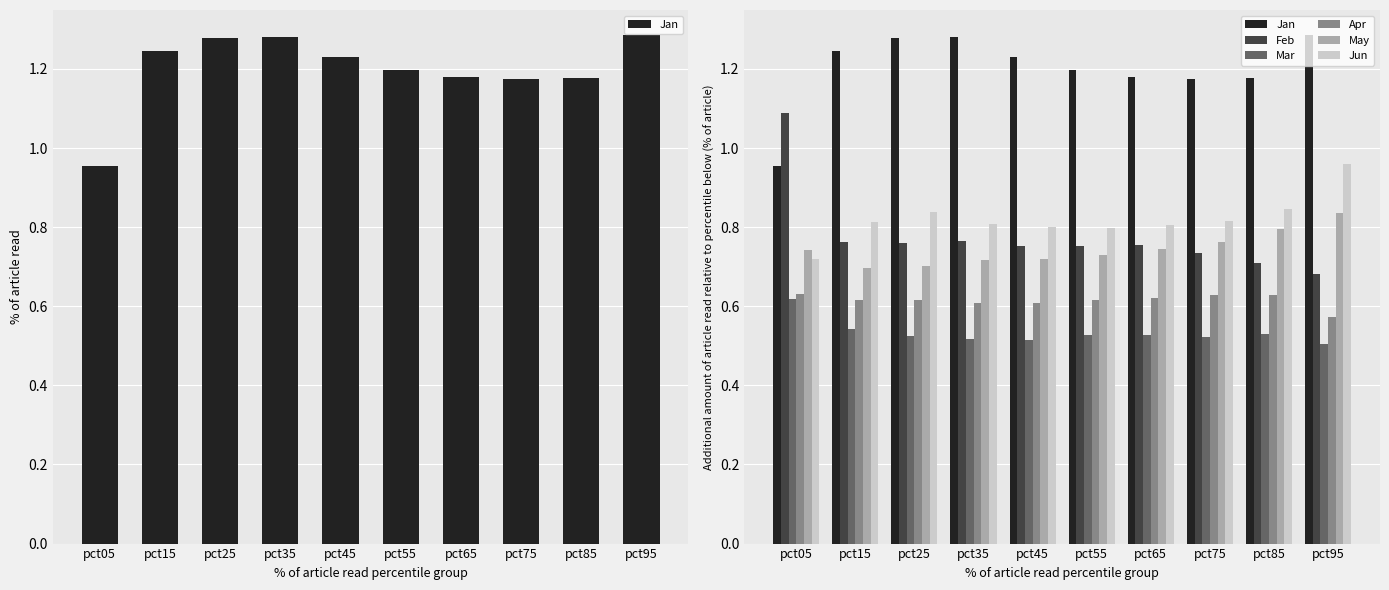

Which category has the highest value in the Jan series?

pct95